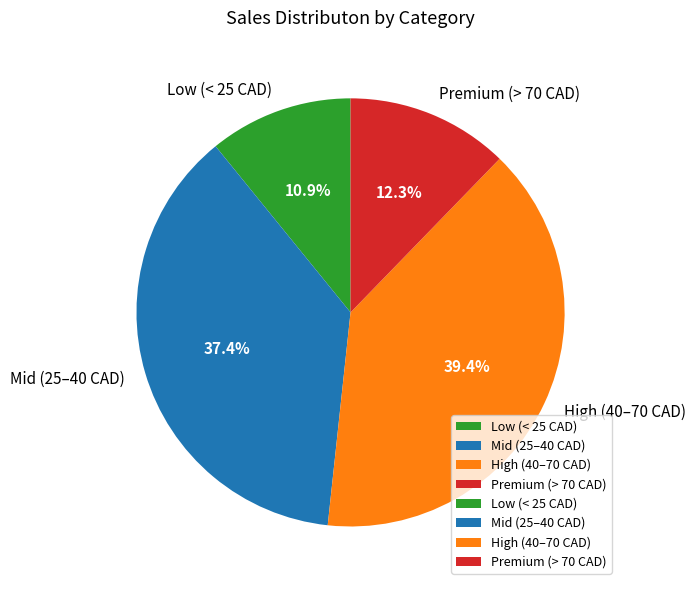

Is there a majority slice in this chart?

No